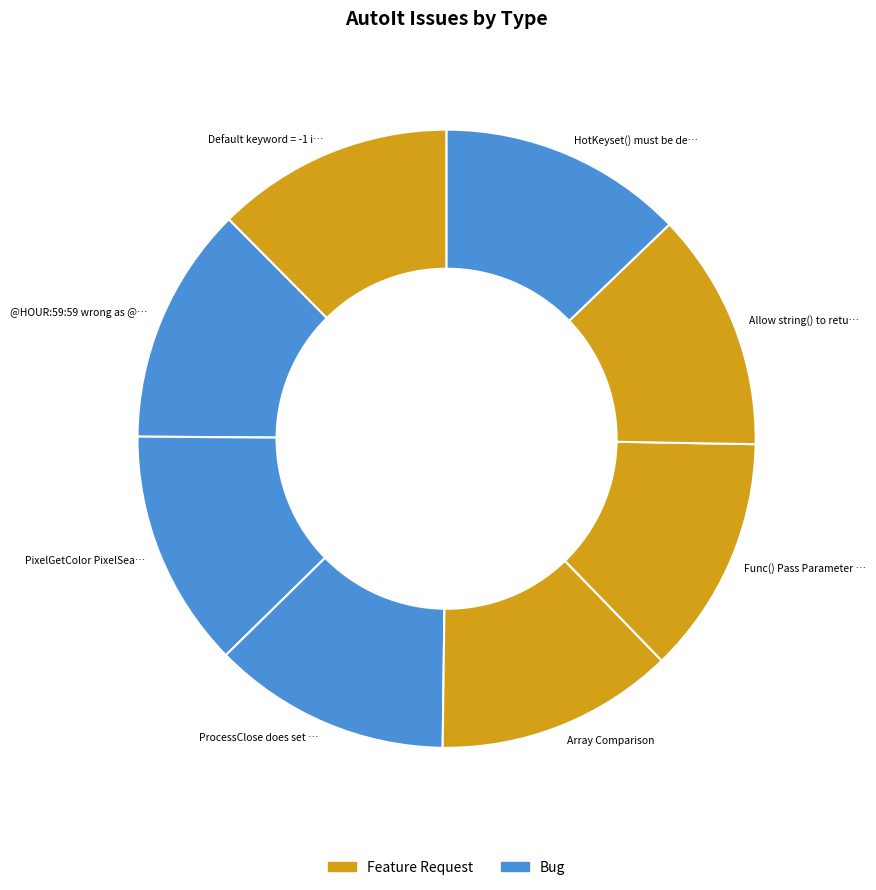

Count the number of slices in the pie.

8